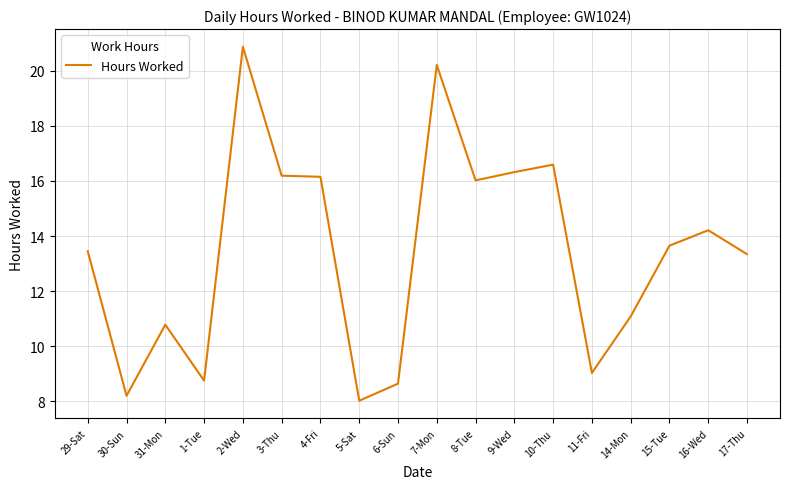

What position from the left is 29-Sat?

1